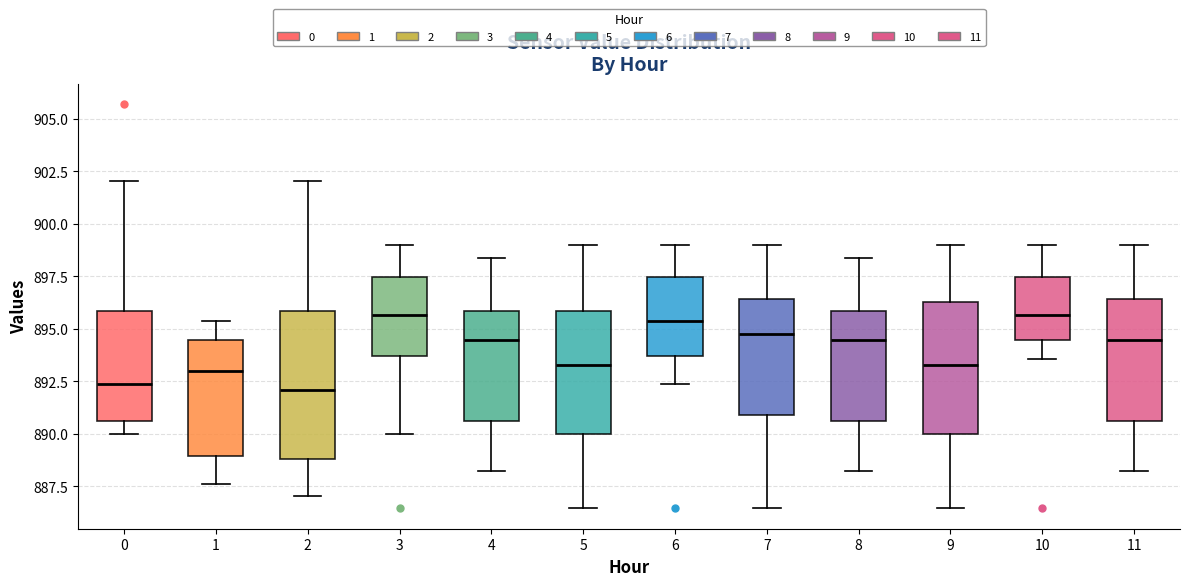

Reading left to right, read every box against the y-axis: the position of its median line, the range the box covers, and the ends of its whiskers. The values are not printed on the chart, so give them approximately, as read against the axis.

0: median 892.5, box 890.5 to 896.0, whiskers 890.0 to 902.0
1: median 893.0, box 889.0 to 894.5, whiskers 887.5 to 895.5
2: median 892.0, box 889.0 to 896.0, whiskers 887.0 to 902.0
3: median 895.5, box 893.5 to 897.5, whiskers 890.0 to 899.0
4: median 894.5, box 890.5 to 896.0, whiskers 888.0 to 898.5
5: median 893.5, box 890.0 to 896.0, whiskers 886.5 to 899.0
6: median 895.5, box 893.5 to 897.5, whiskers 892.5 to 899.0
7: median 895.0, box 891.0 to 896.5, whiskers 886.5 to 899.0
8: median 894.5, box 890.5 to 896.0, whiskers 888.0 to 898.5
9: median 893.5, box 890.0 to 896.5, whiskers 886.5 to 899.0
10: median 895.5, box 894.5 to 897.5, whiskers 893.5 to 899.0
11: median 894.5, box 890.5 to 896.5, whiskers 888.0 to 899.0